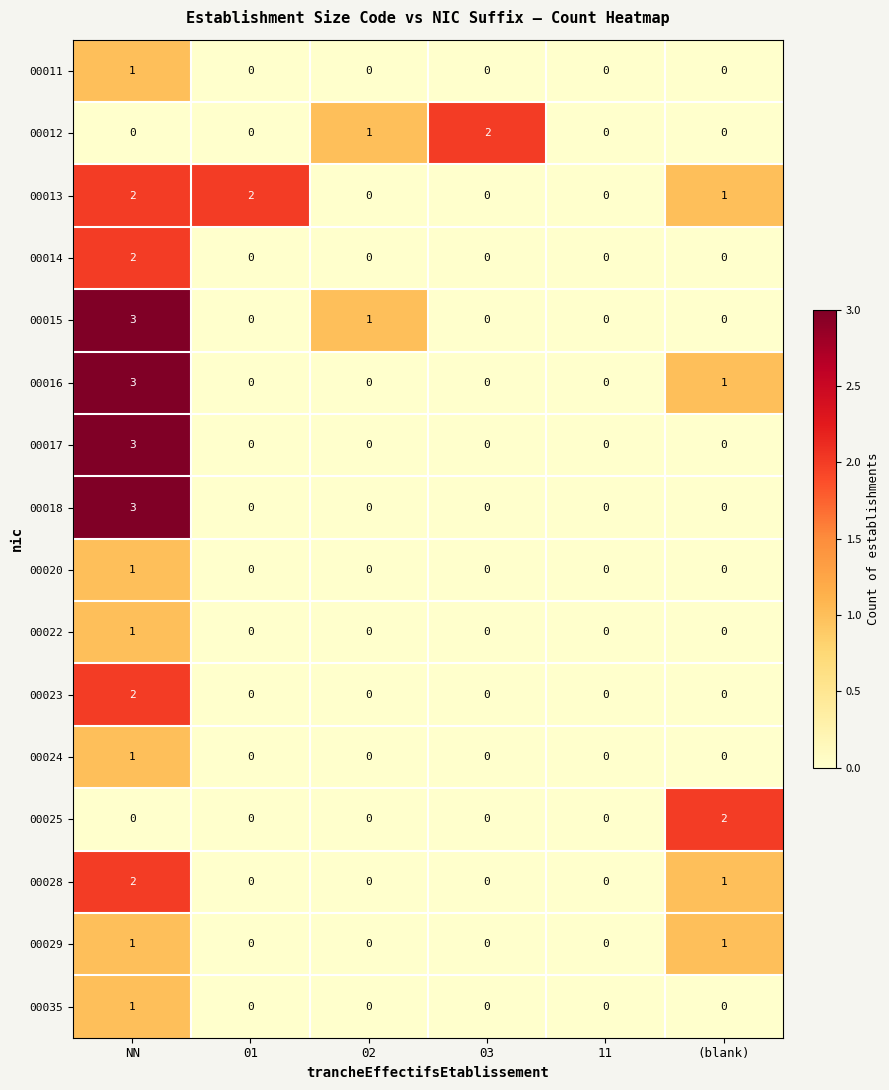

At which category is the sum across all series the highest?

NN